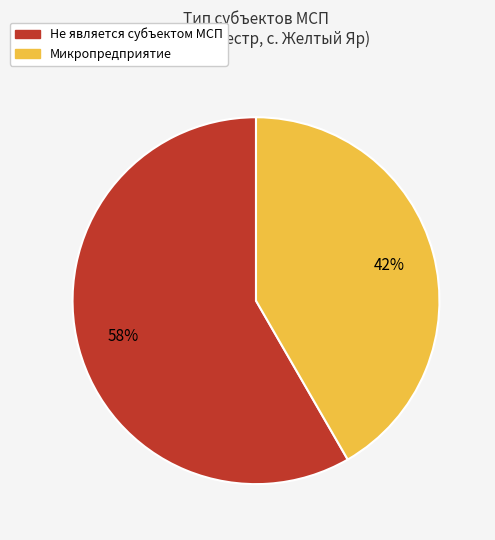

To the nearest percent, what is the combined percentage of Не является субъектом МСП and Микропредприятие?

100%